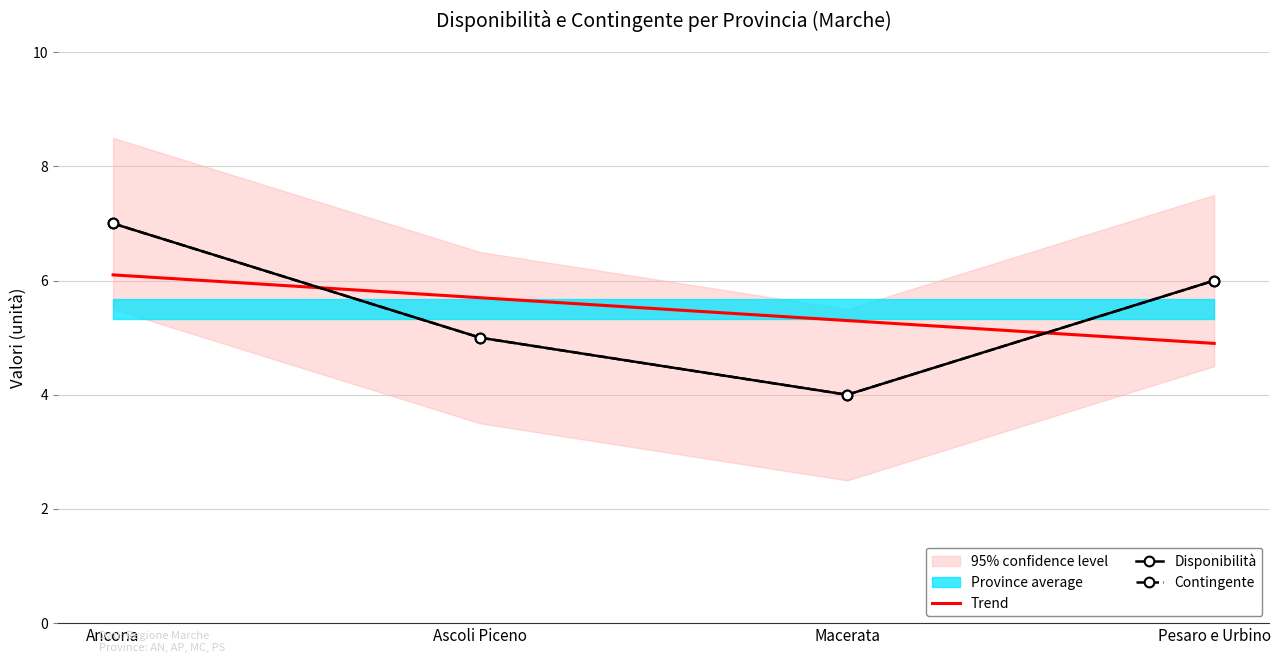

At which label does Contingente first exceed 6?

Ancona